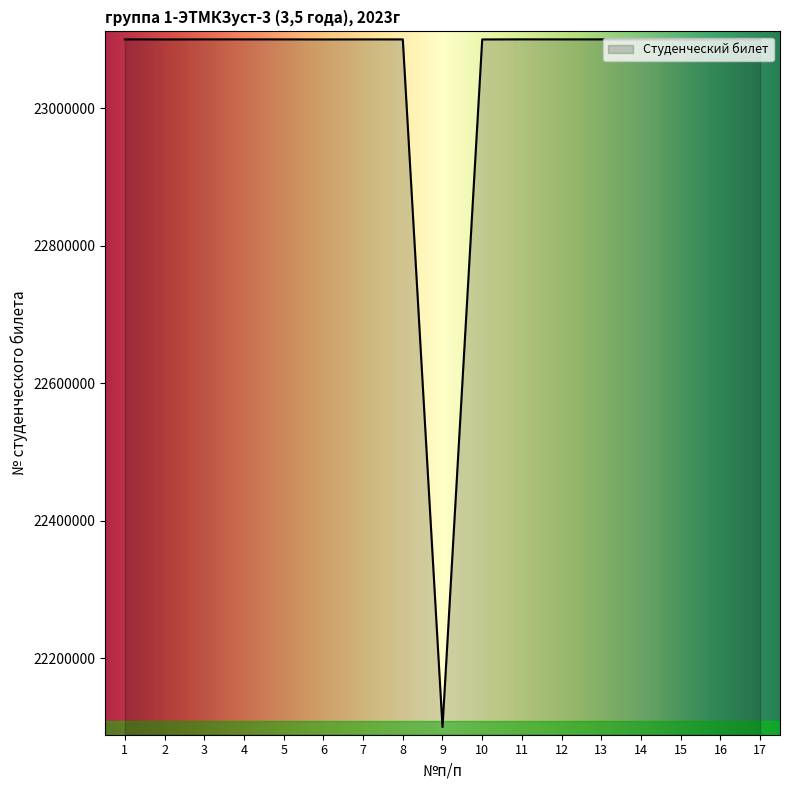

Read the value at 1, to the nearest 50.

23100150